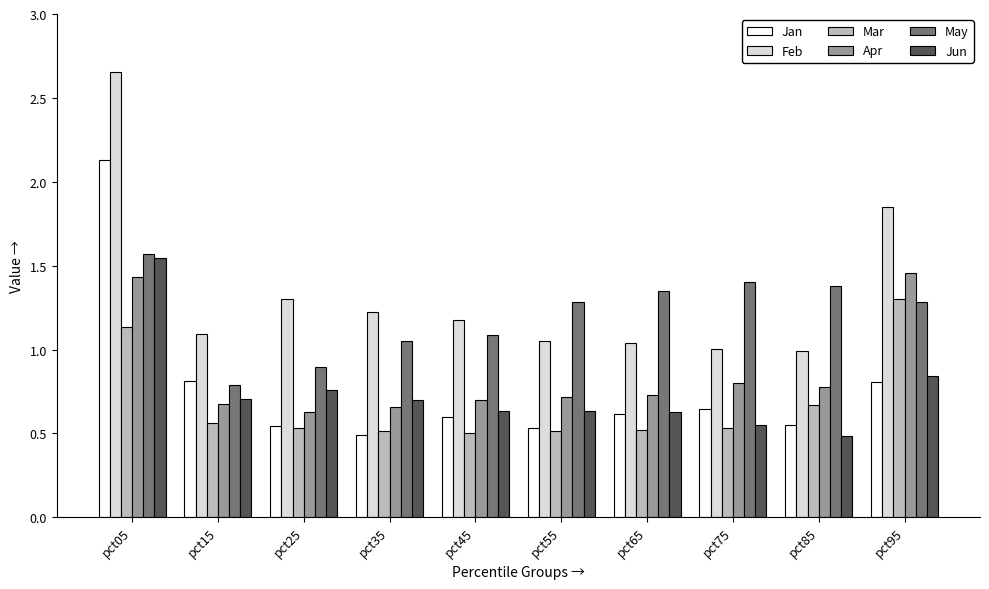

Count the number of categories in the chart.

10